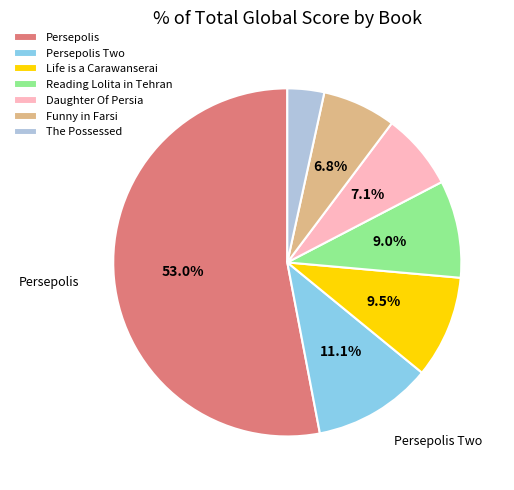

Which slice is the largest?

Persepolis